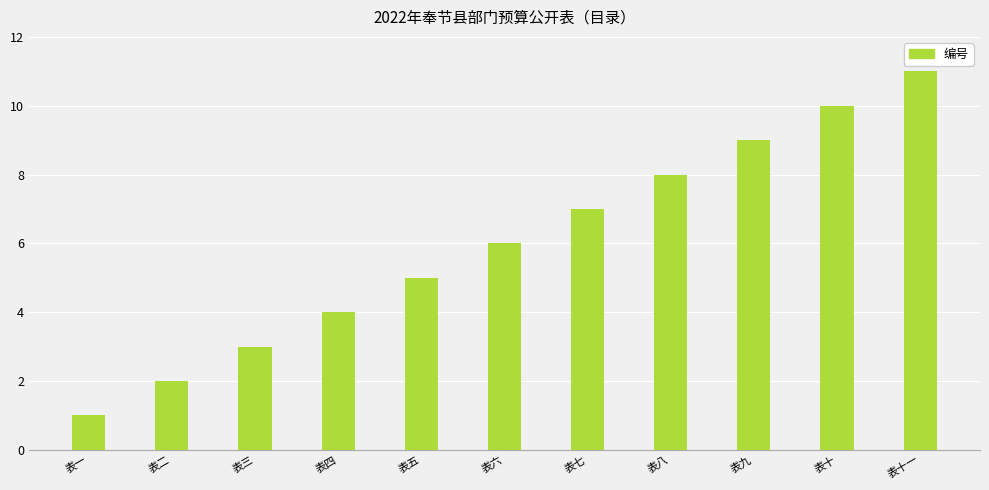

What is the ratio of the value at 表八 to the value at 表三?

2.7